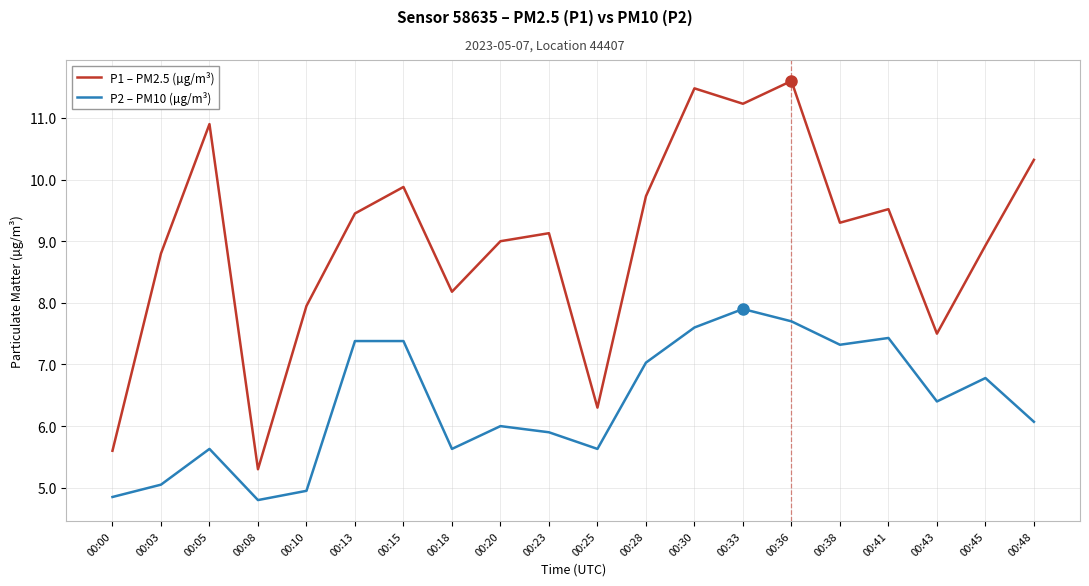

How many interior local valleys does the P2 – PM10 (µg/m³) series have?

5